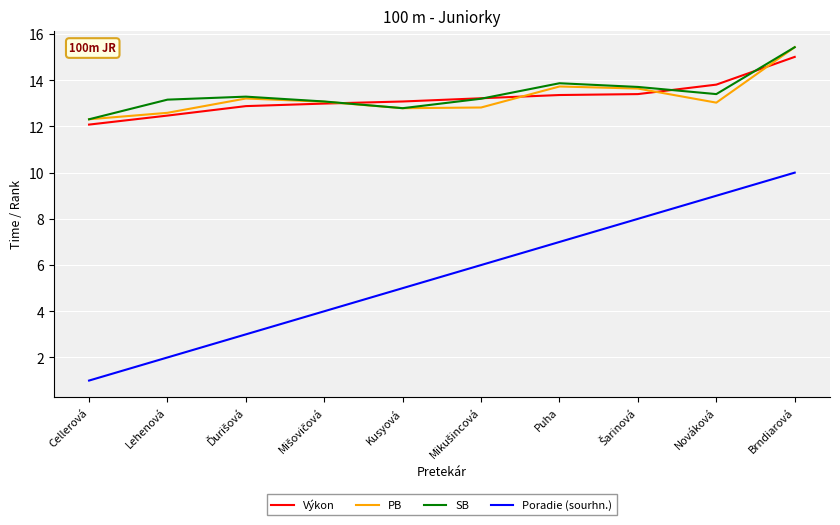

Does the chart have visible grid lines?

Yes